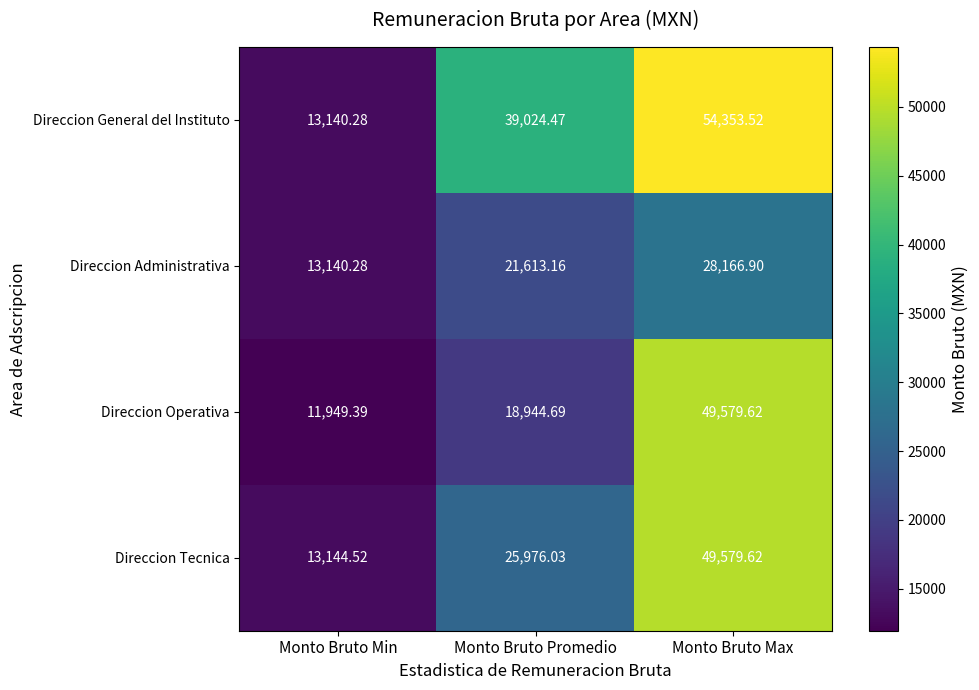

At which category is the sum across all series the highest?

Monto Bruto Max